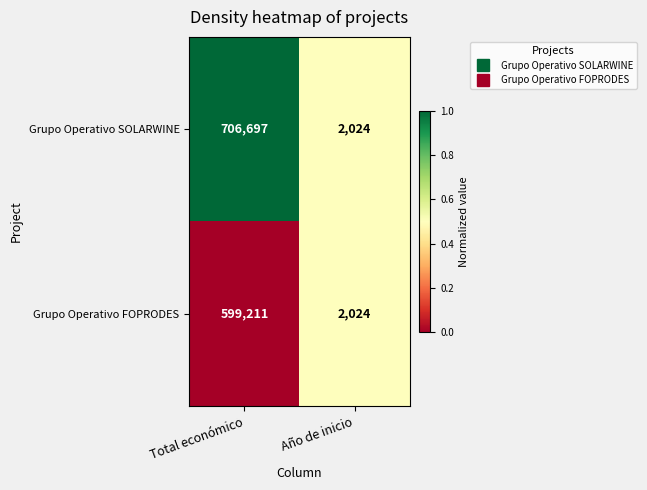

Reading left to right, list all the values displayed in this chart.

Grupo Operativo SOLARWINE: 706697	2024
Grupo Operativo FOPRODES: 599211	2024